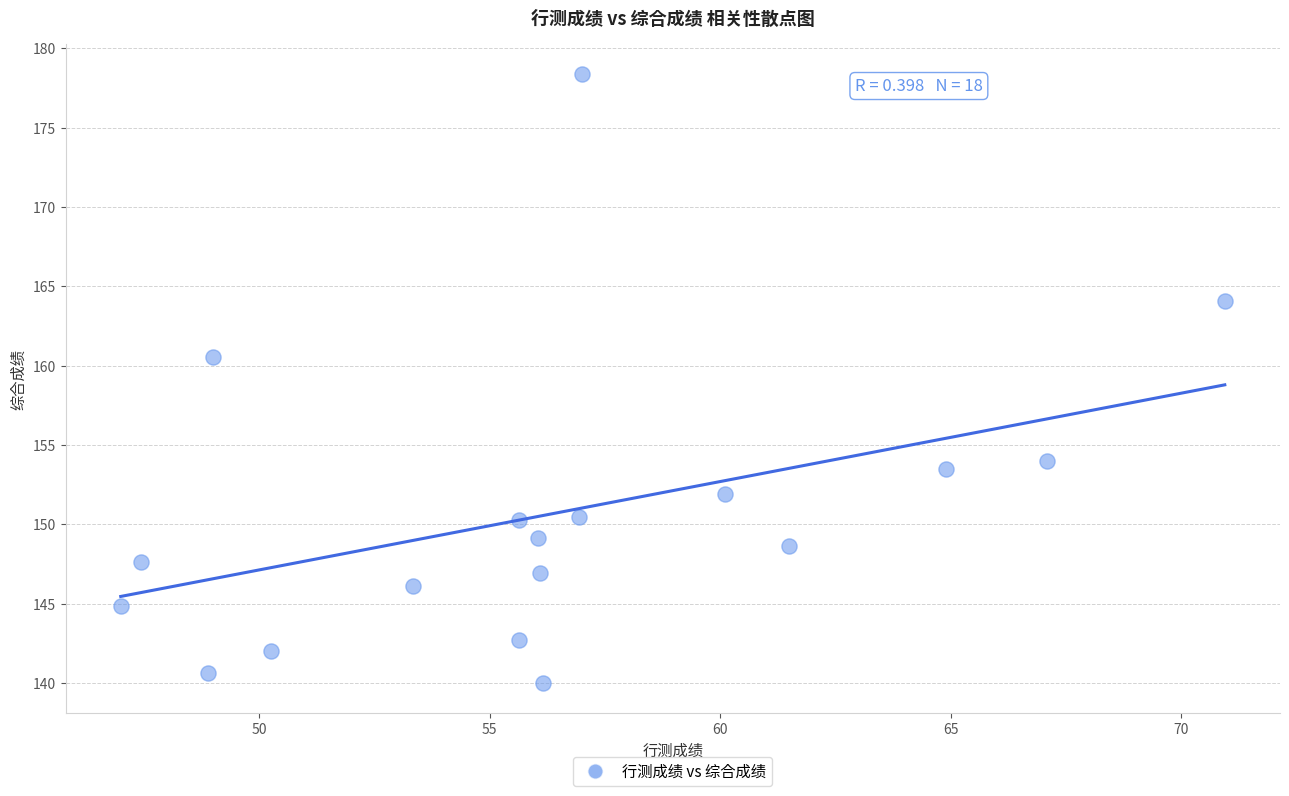

What Y value in the scatter plot is closest to 159?

160.6